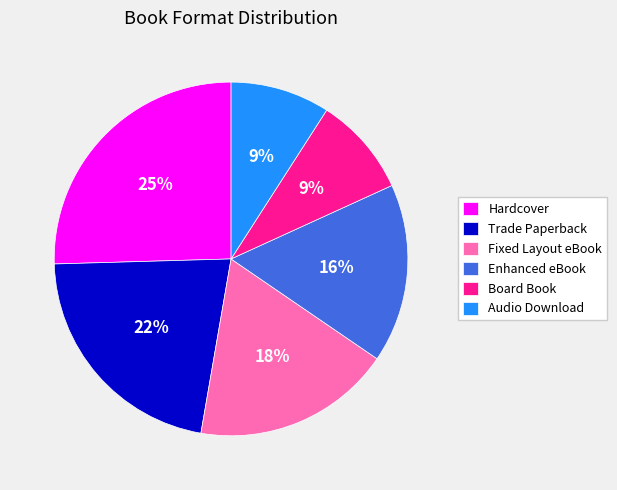

Which slice is the largest?

Hardcover